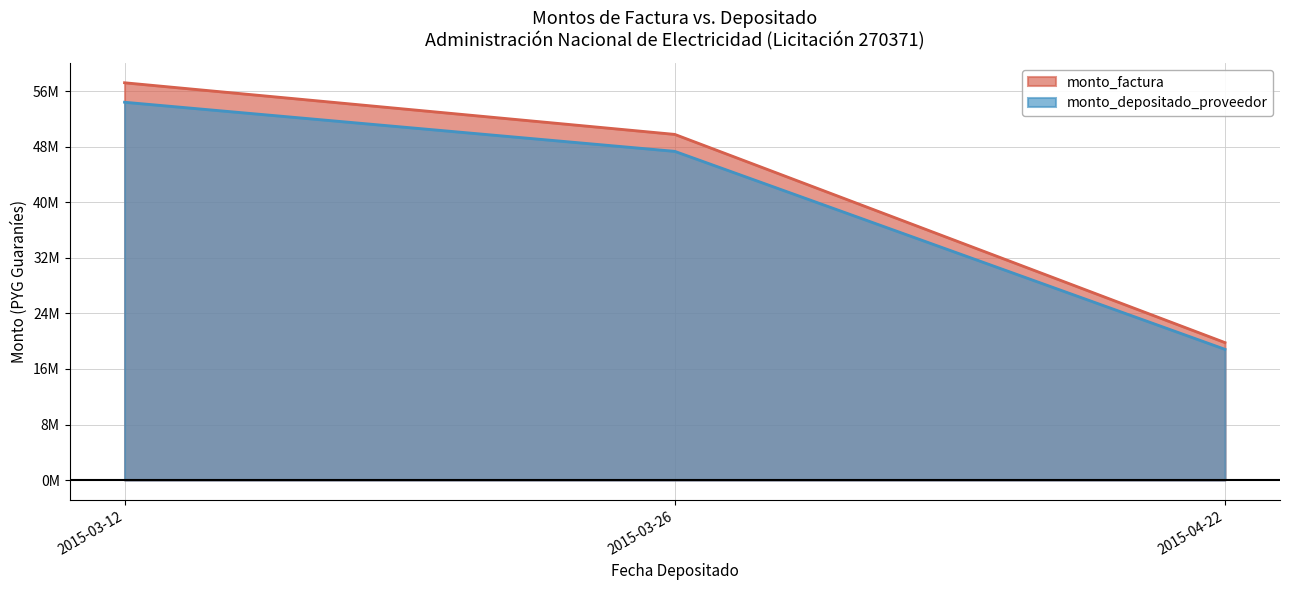

Which category has the highest value in the monto_depositado_proveedor series?

2015-03-12